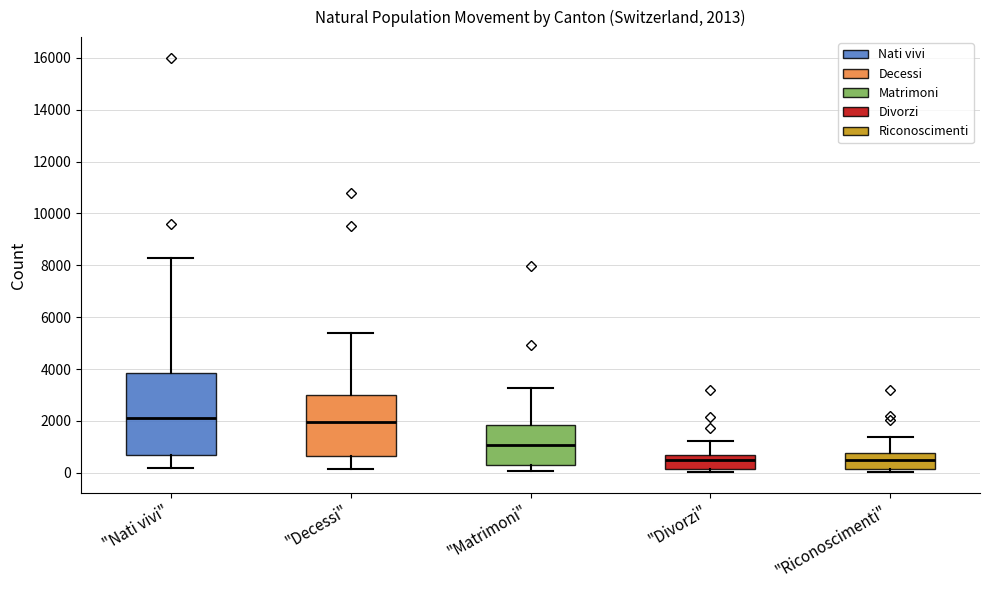

Comparing the boxes themselves (not the whiskers), which one is the tallest?

"Nati vivi"